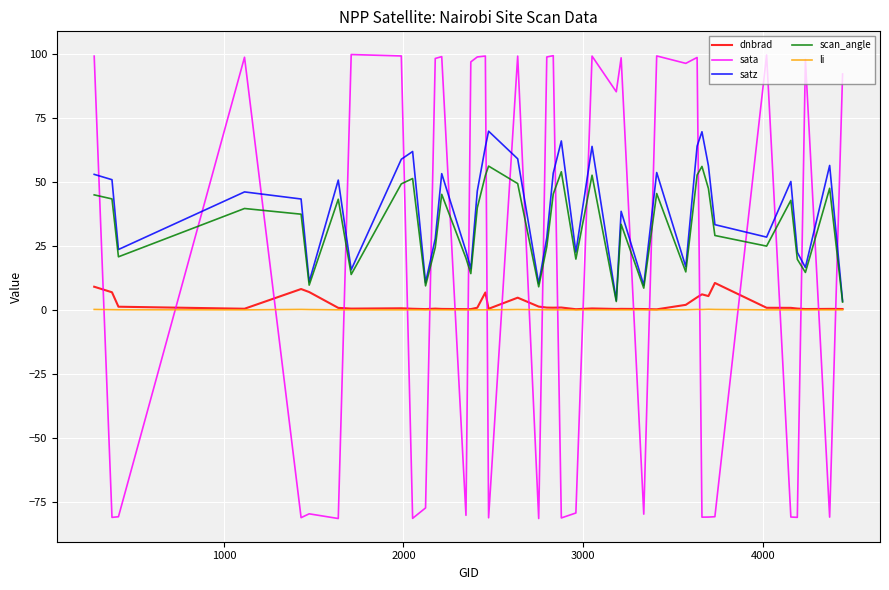

What is the maximum value shown in the chart?

99.6